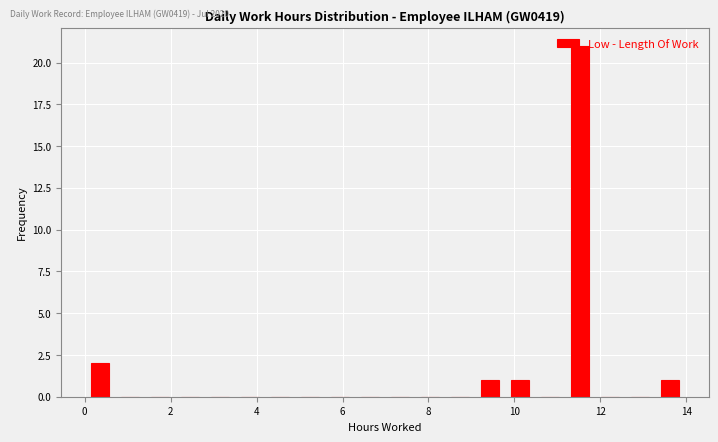

Read against the x-axis, roughly where is the centre of the tallest bar?

11.6